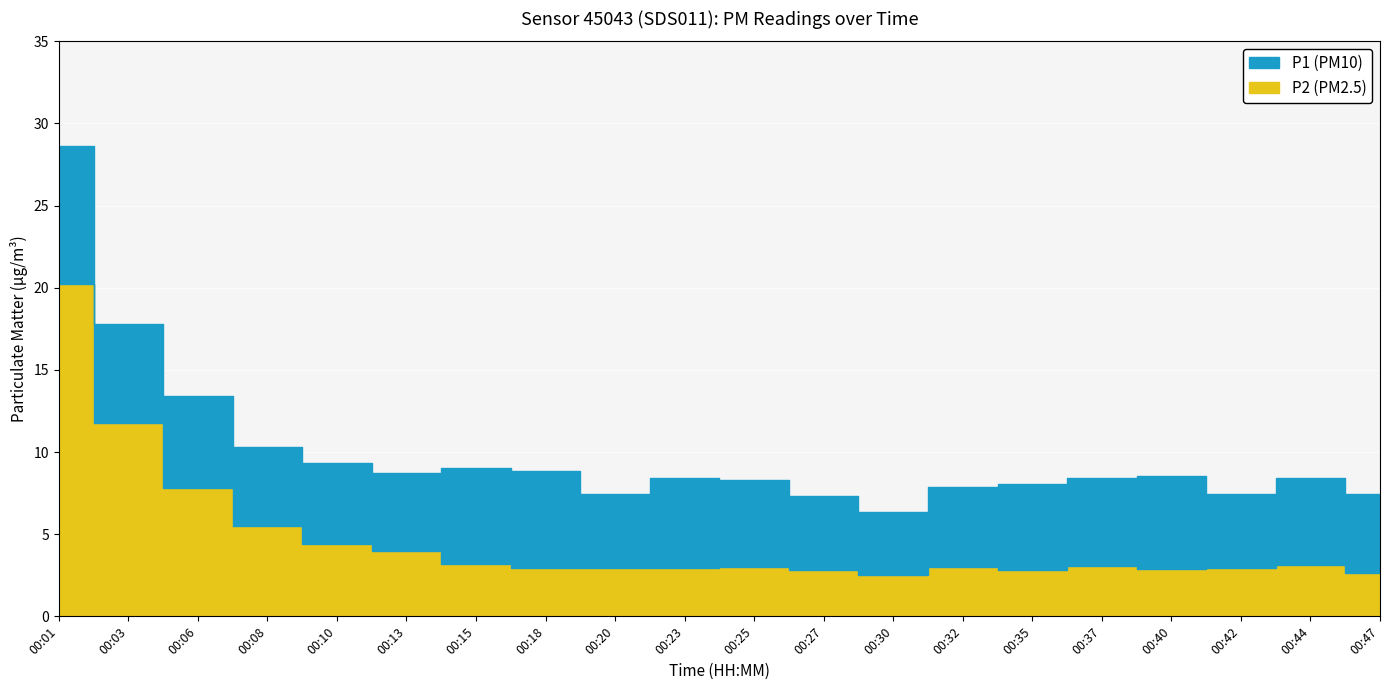

The value of P1 at 00:15 is 12.6. True or false?

False